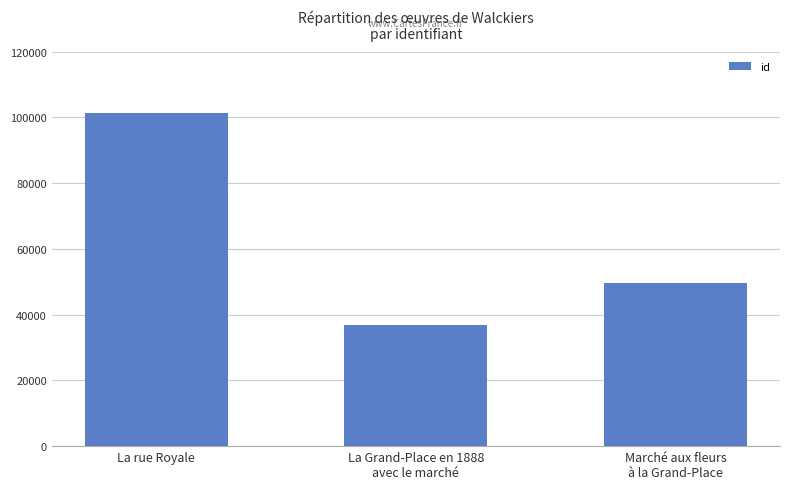

The value at Marché aux fleurs
à la Grand-Place is 49529. True or false?

True